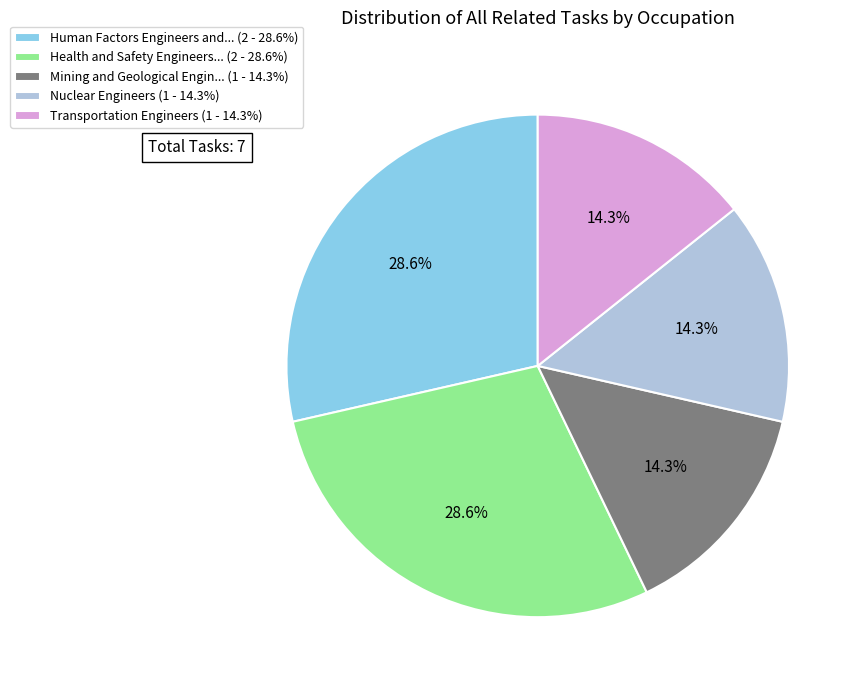

Is there any slice that represents more than half of the pie?

No